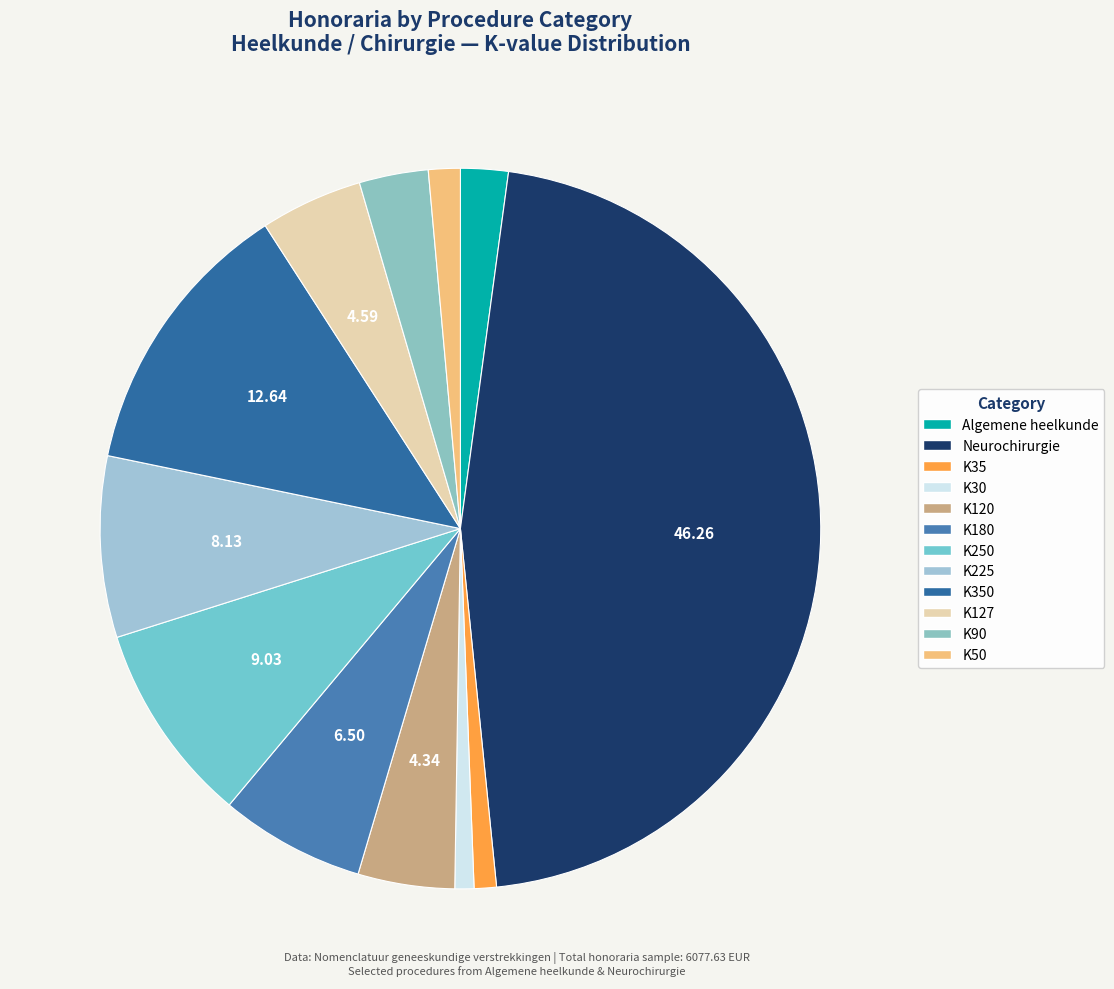

How many slices are in this pie chart?

12